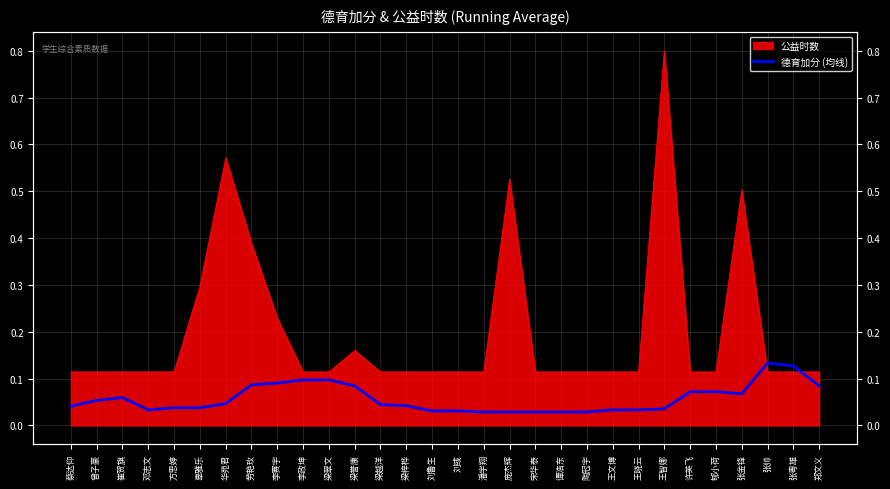

What is the average value?

0.1